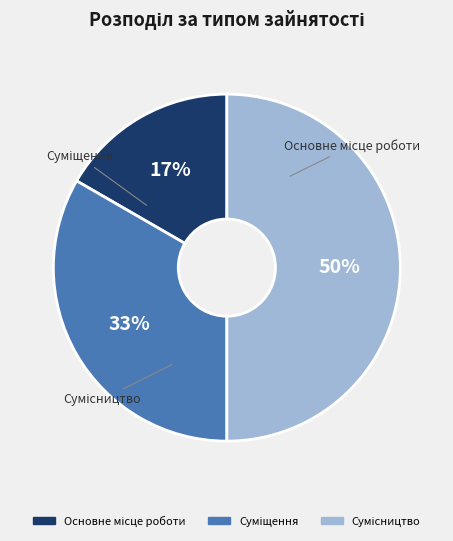

To the nearest percent, what is the average slice percentage?

33%